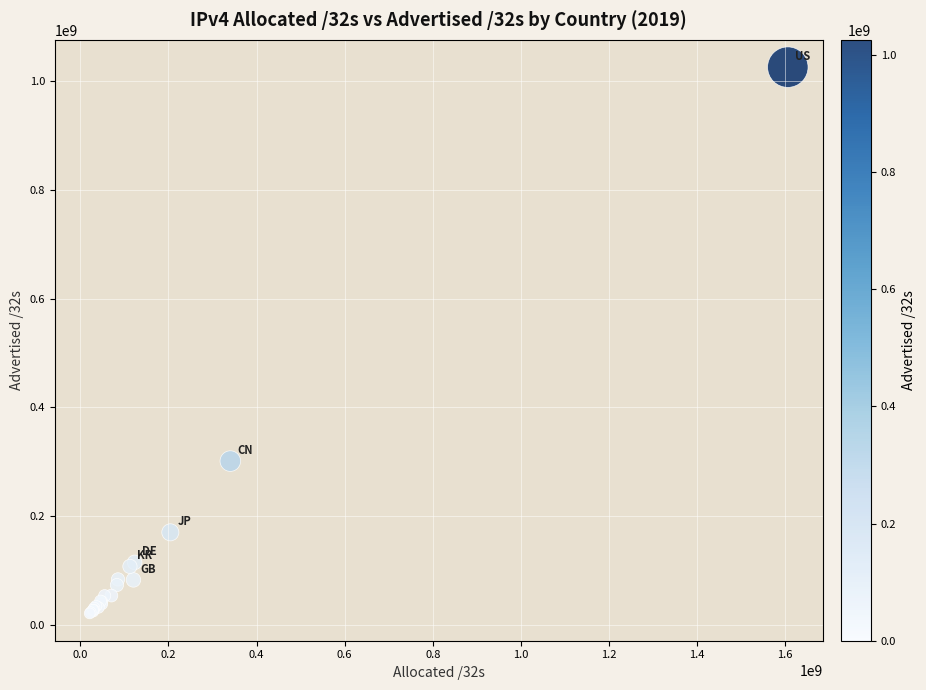

What Y value in the scatter plot is closest to 523341648?

300966144